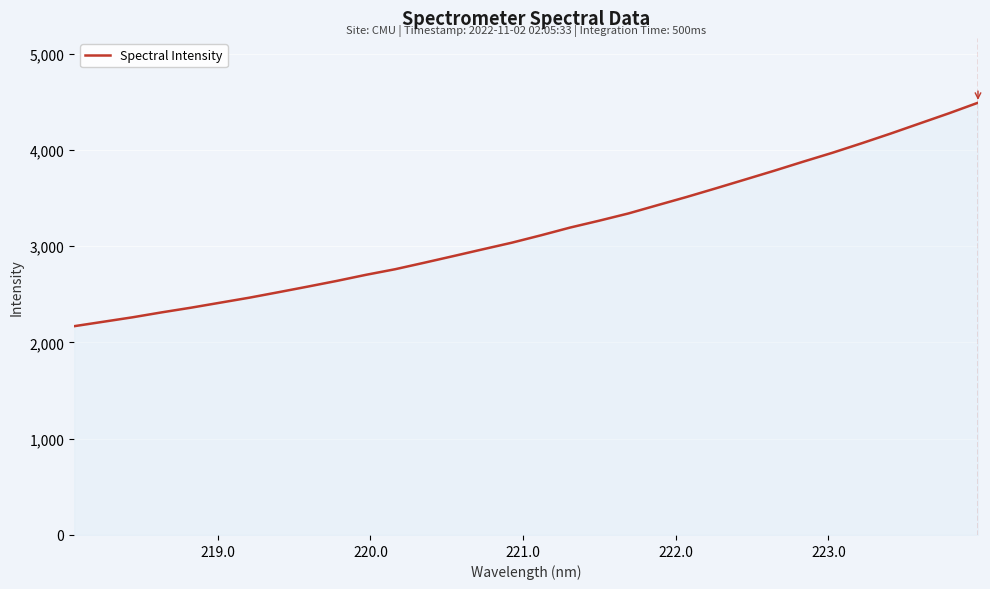

What is the minimum value shown in the chart?

2168.7